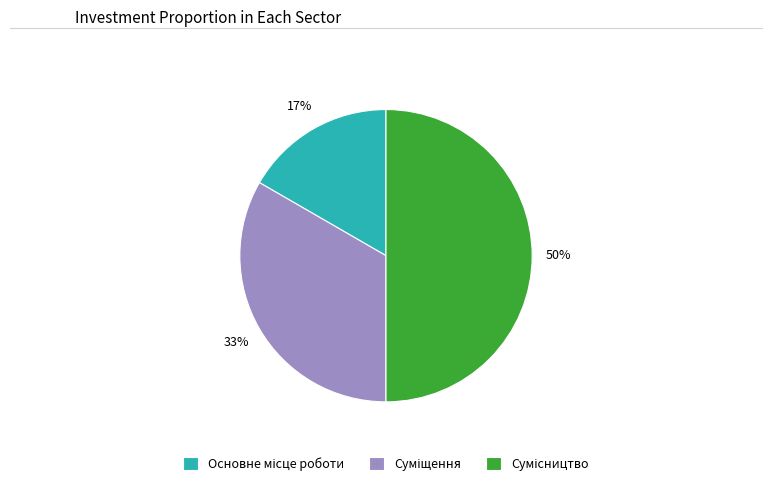

To the nearest percent, what is the average slice percentage?

33%